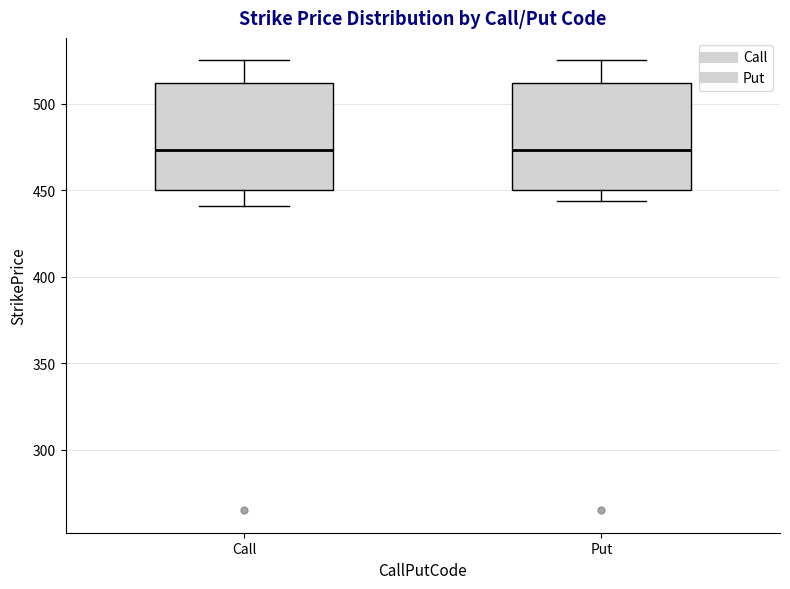

Reading left to right, transcribe this box plot: for each box, give where its median line is, the range the box spans, and where its two whiskers end, as read against the y-axis. The values are not printed on the chart, so give them approximately, as read against the axis.

Call: median 475, box 450 to 510, whiskers 440 to 525
Put: median 475, box 450 to 510, whiskers 445 to 525